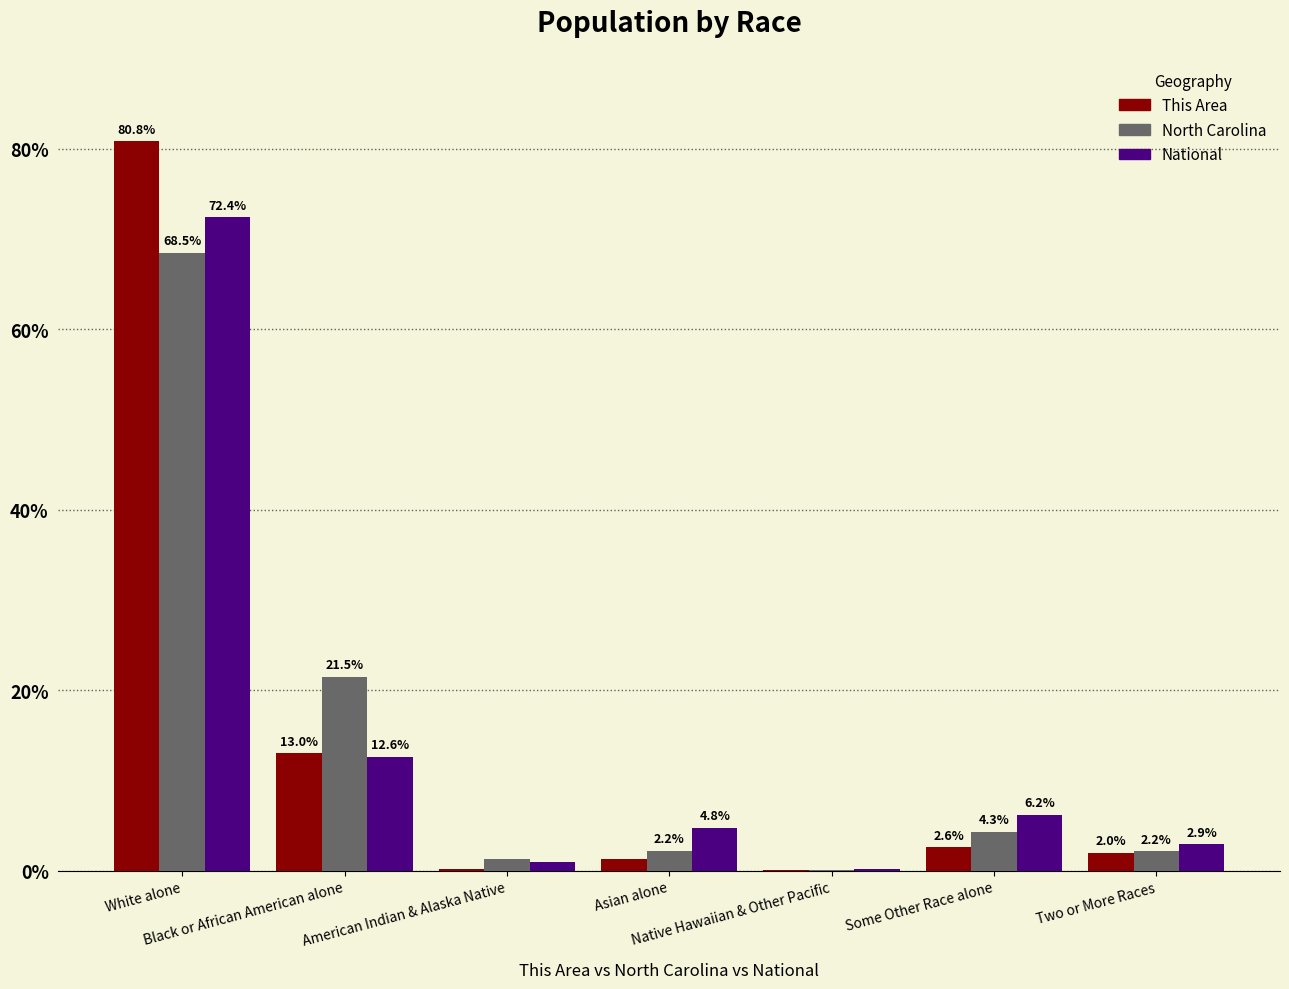

How many groups of bars are there?

7